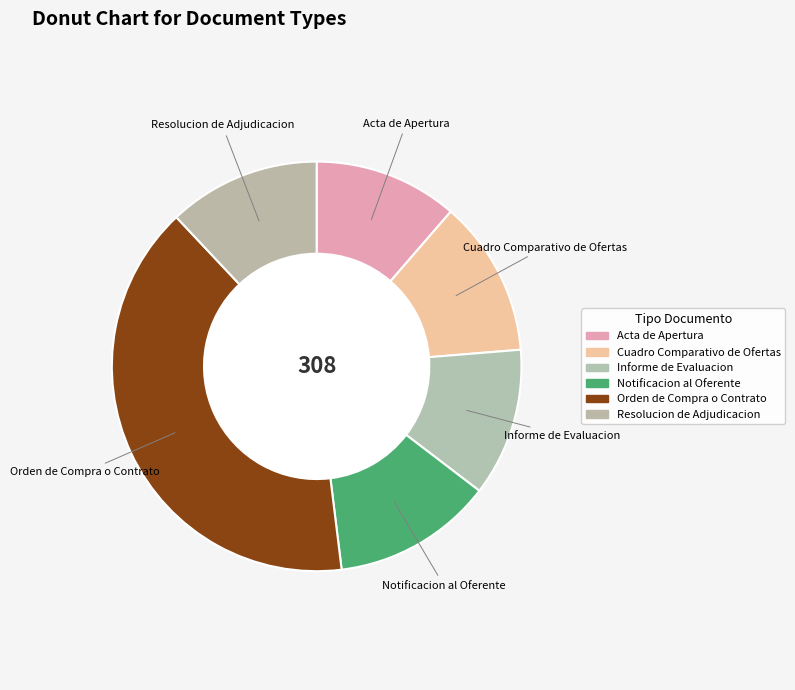

Which has a higher value, Orden de Compra o Contrato or Cuadro Comparativo de Ofertas?

Orden de Compra o Contrato